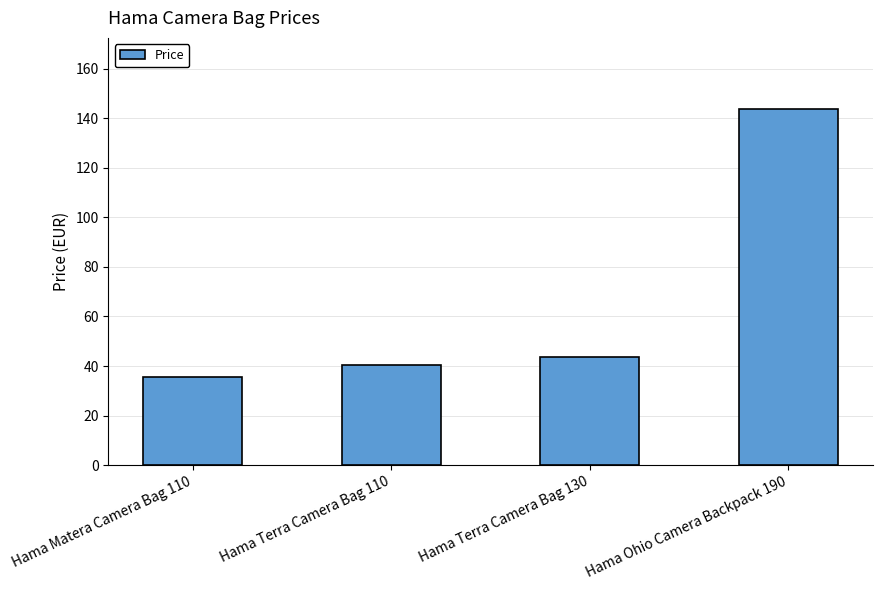

List the labels in order of value, smallest first.

Hama Matera Camera Bag 110, Hama Terra Camera Bag 110, Hama Terra Camera Bag 130, Hama Ohio Camera Backpack 190